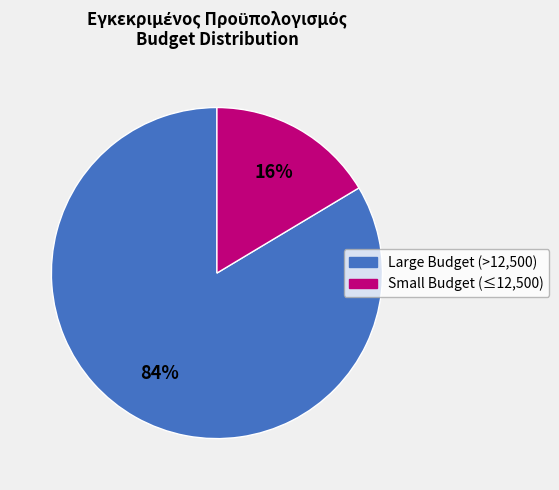

To the nearest percent, what is the average slice percentage?

50%